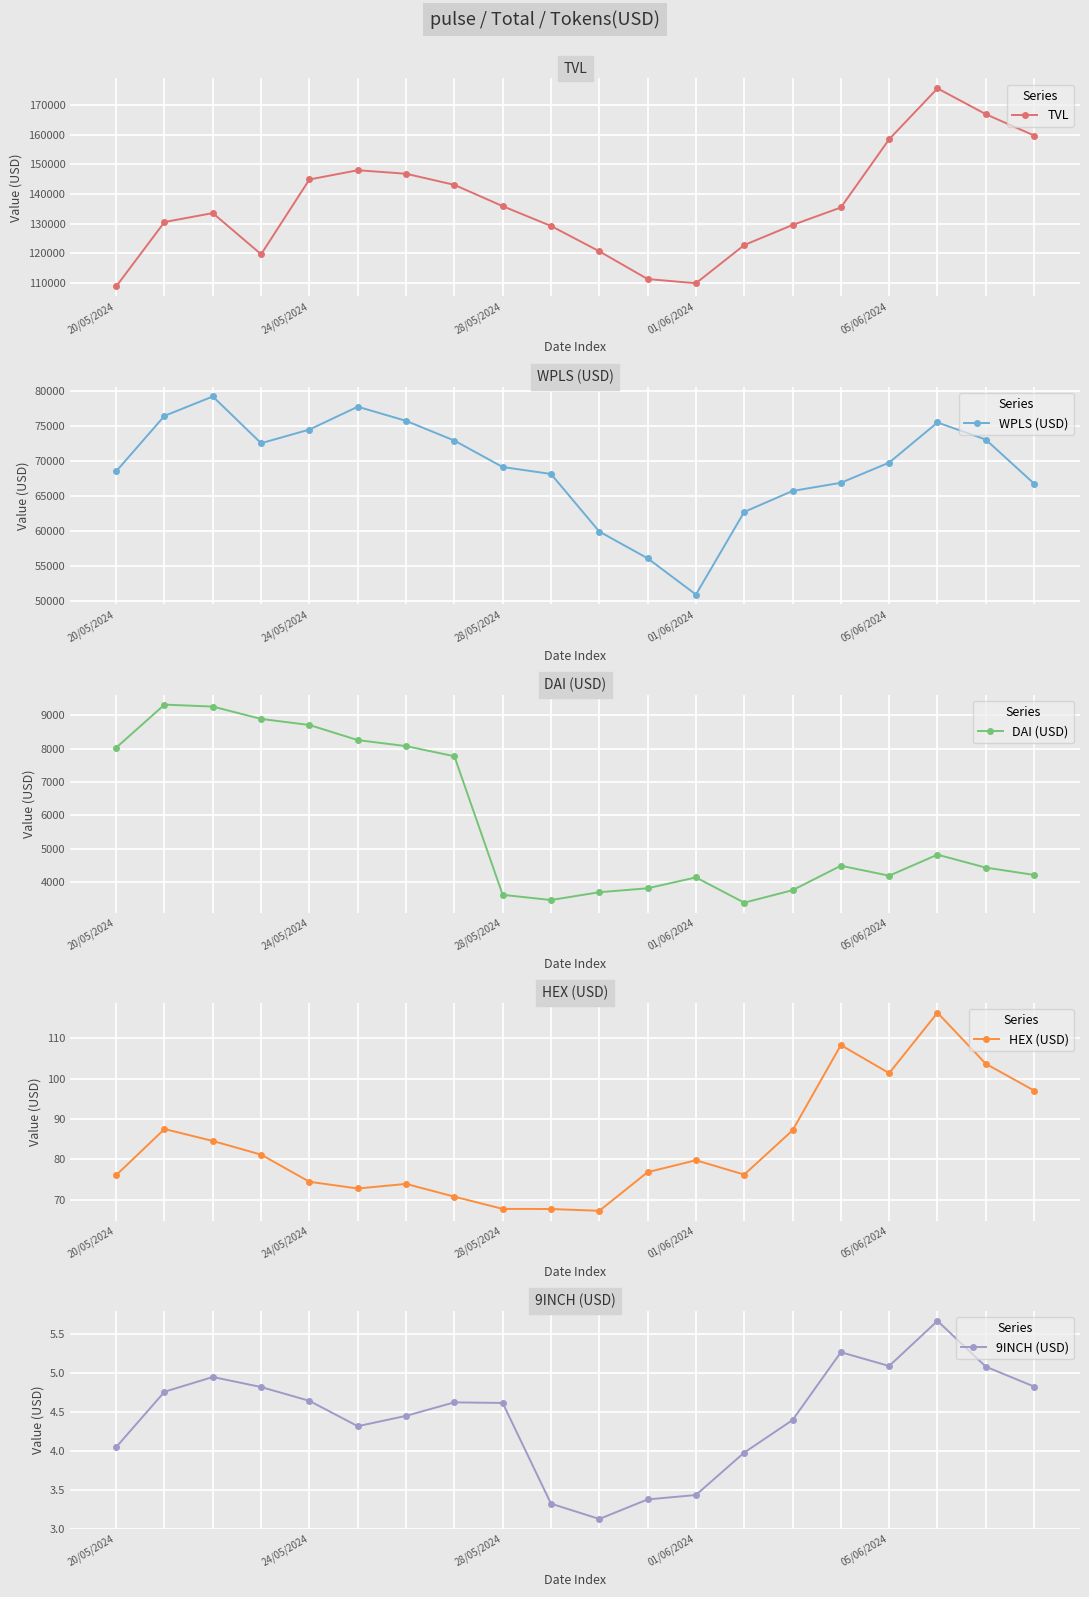

What is the highest value of the TVL series?

175711.6